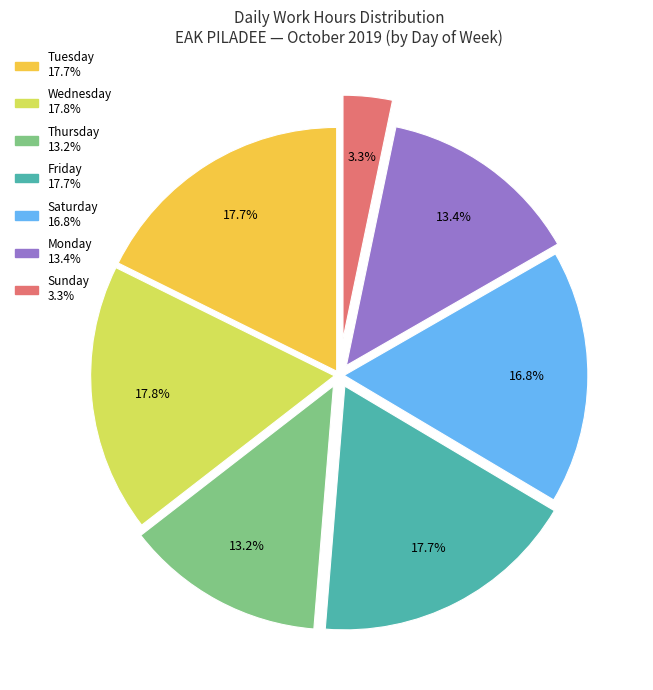

Does any single category account for the majority?

No